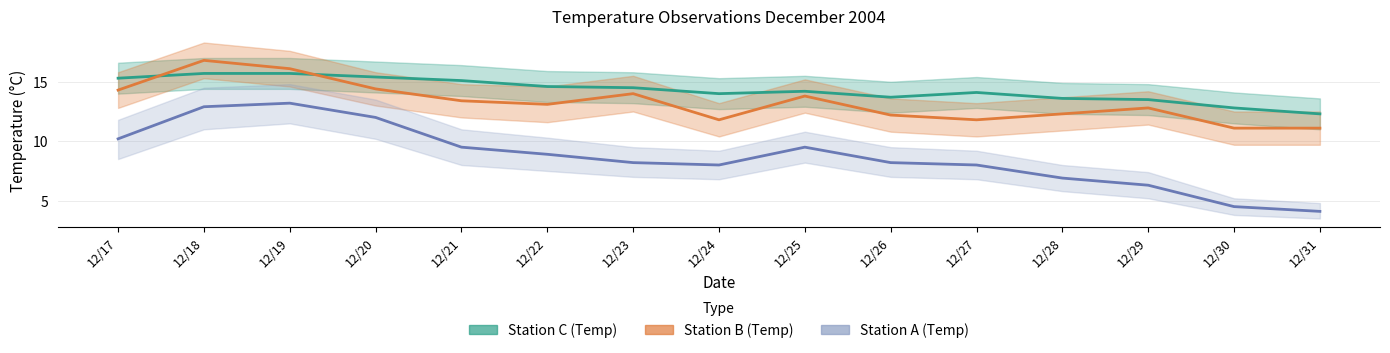

At which label does Station B (Temp) first exceed 13?

12/17